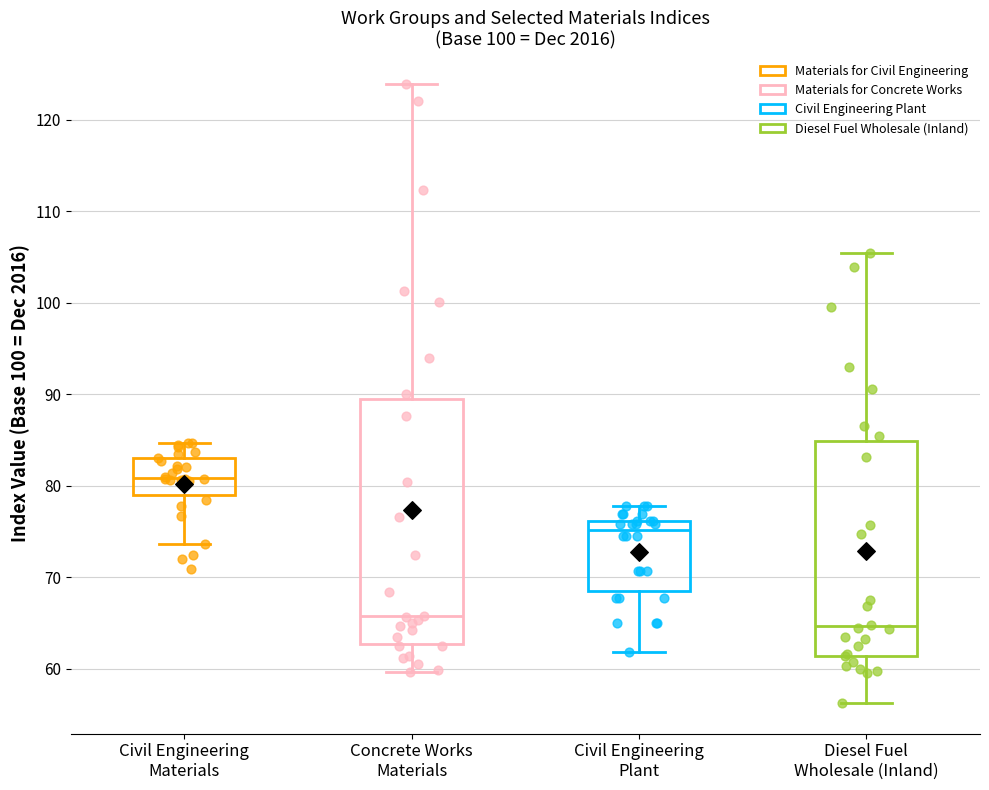

Comparing the boxes themselves (not the whiskers), which one is the tallest?

Concrete Works Materials